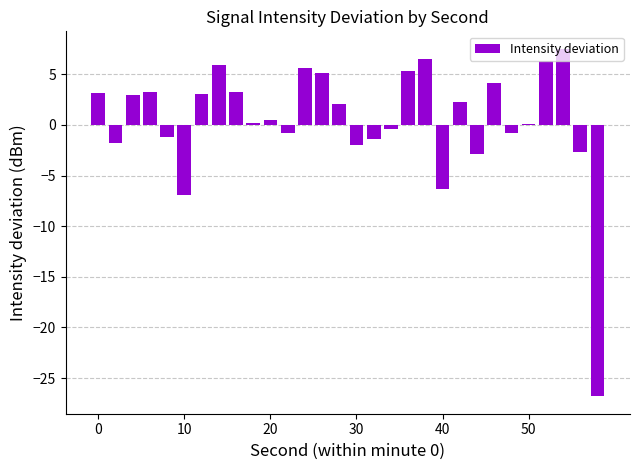

What is the minimum value shown in the chart?

-26.8